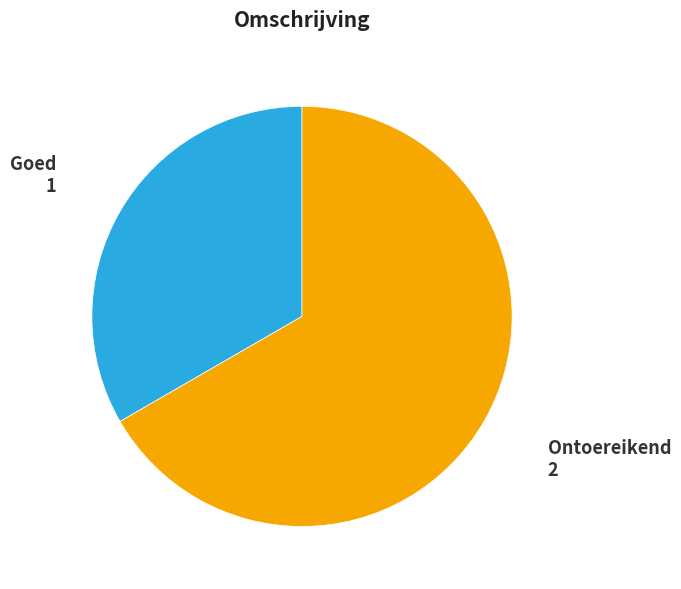

Count the number of slices in the pie.

2